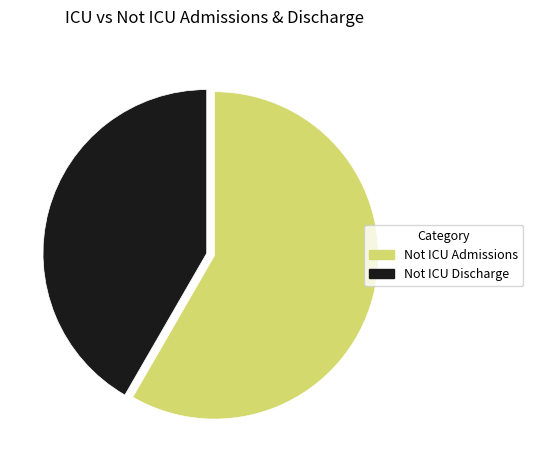

Does Not ICU Discharge represent more than half of the total?

No